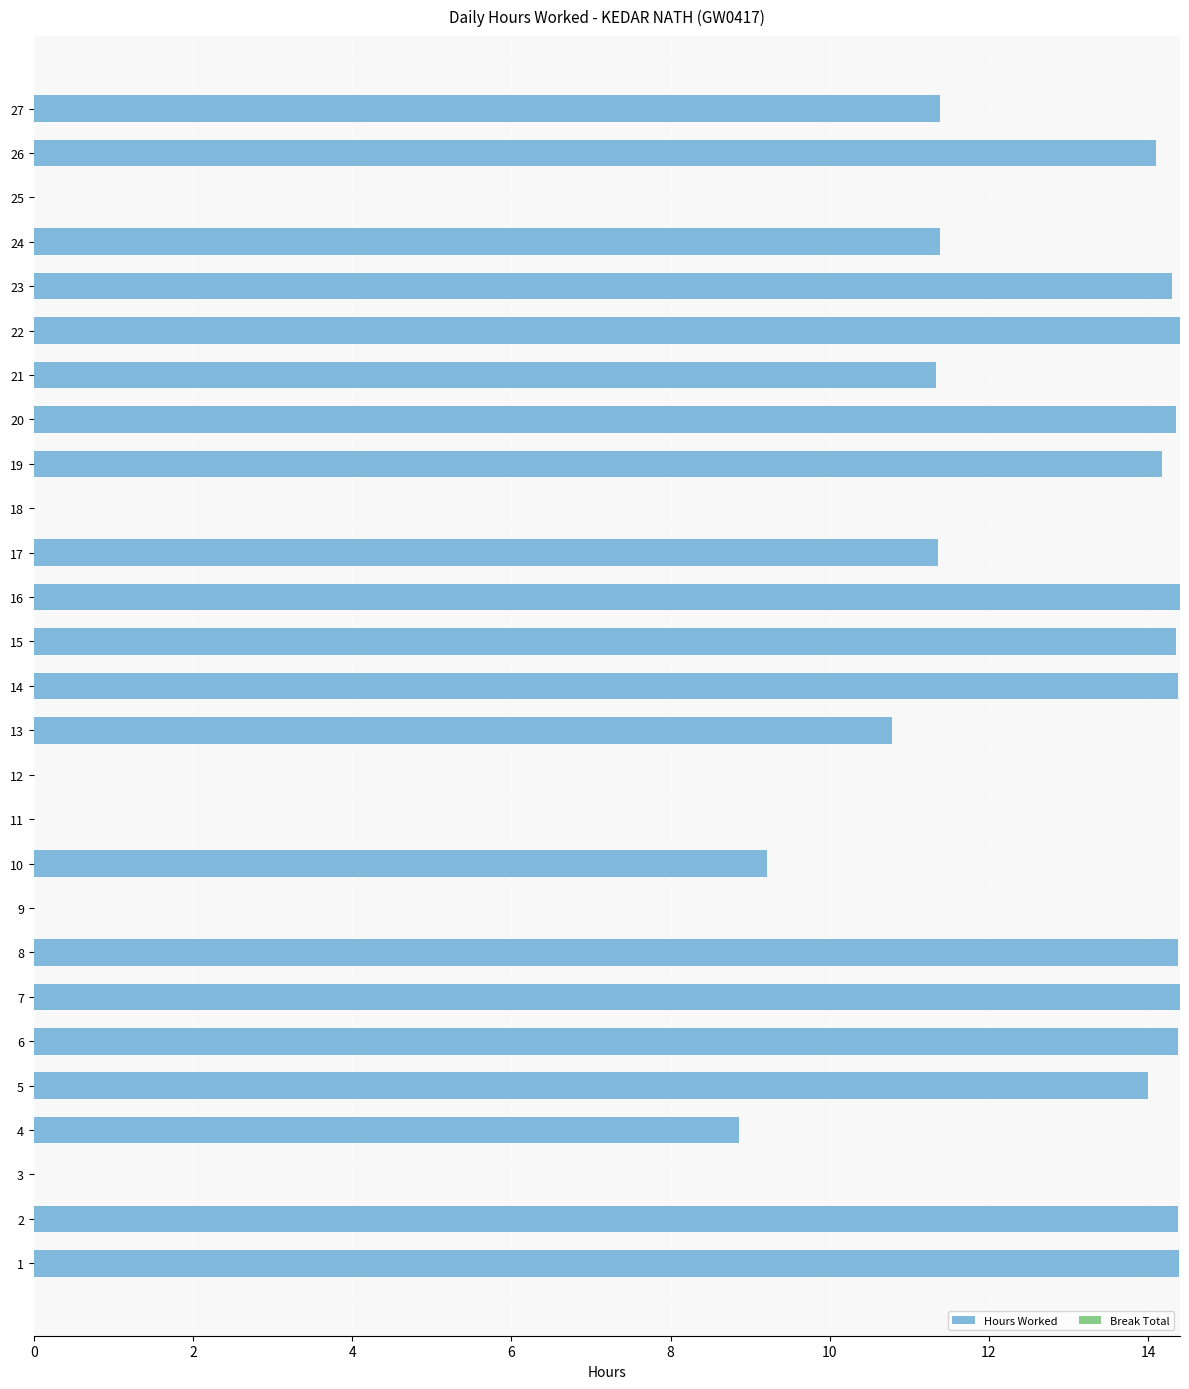

Where is the data nearest to the value 7?

4